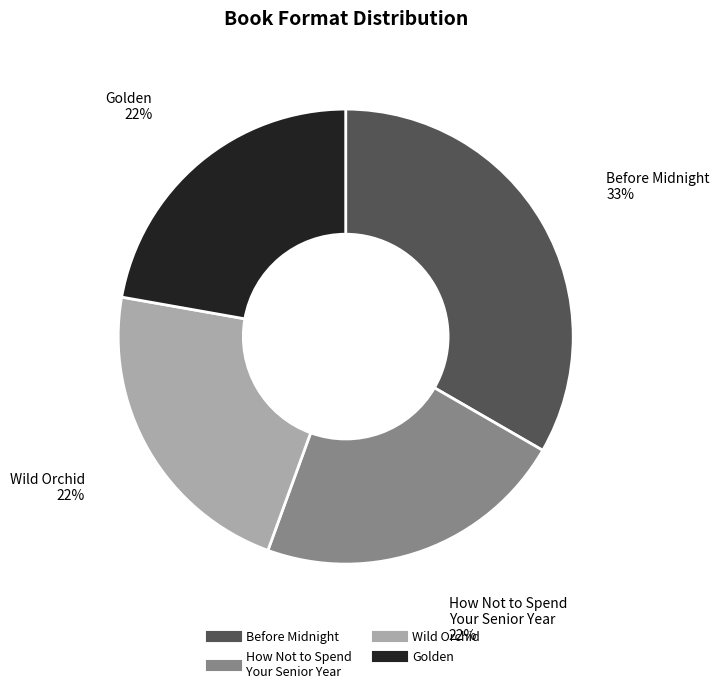

Is it true that Wild Orchid is 22% of the pie?

True